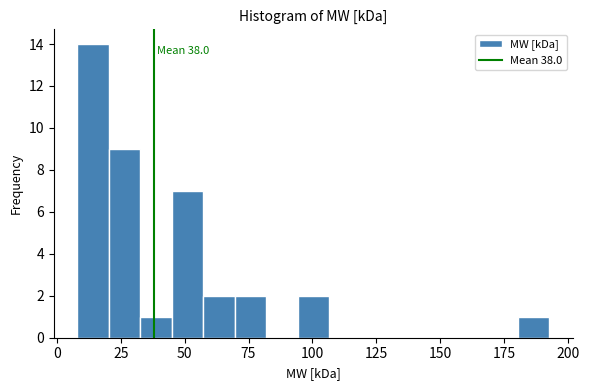

Read against the x-axis, roughly where is the centre of the tallest bar?

15